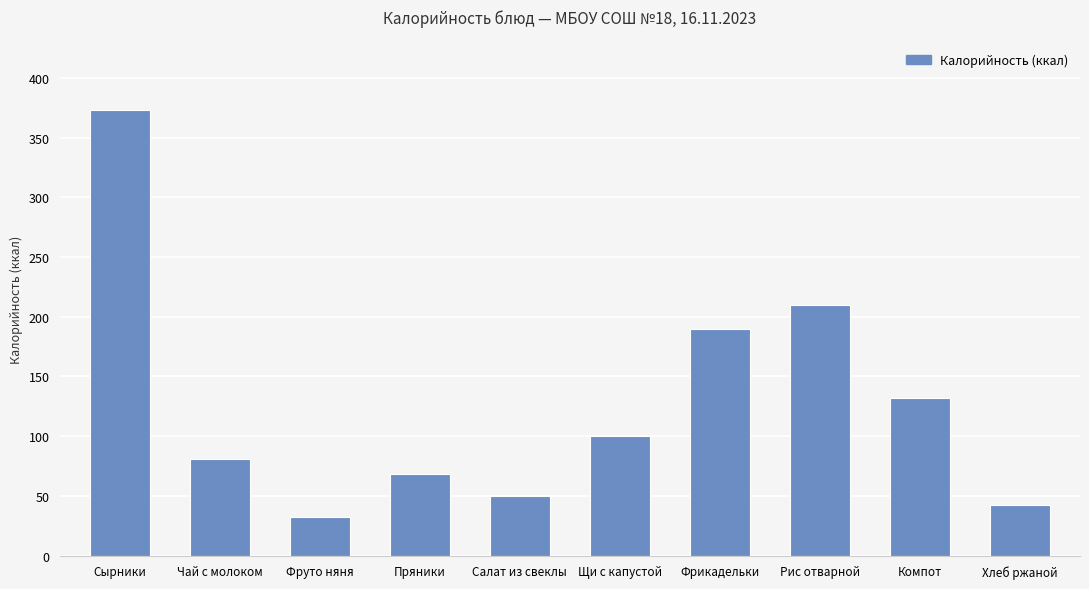

What is the value of the 8th bar from the left?

209.7